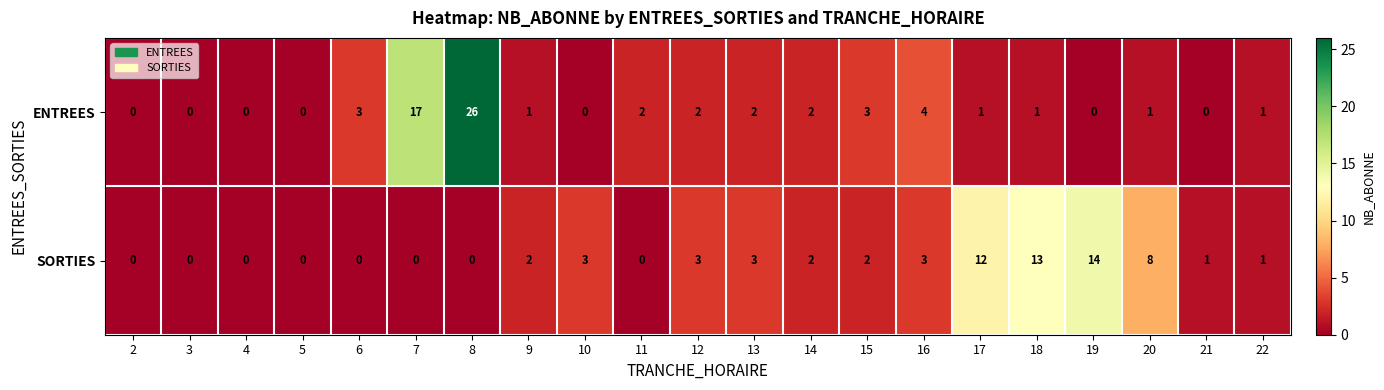

What is the sum of all ENTREES values?

66